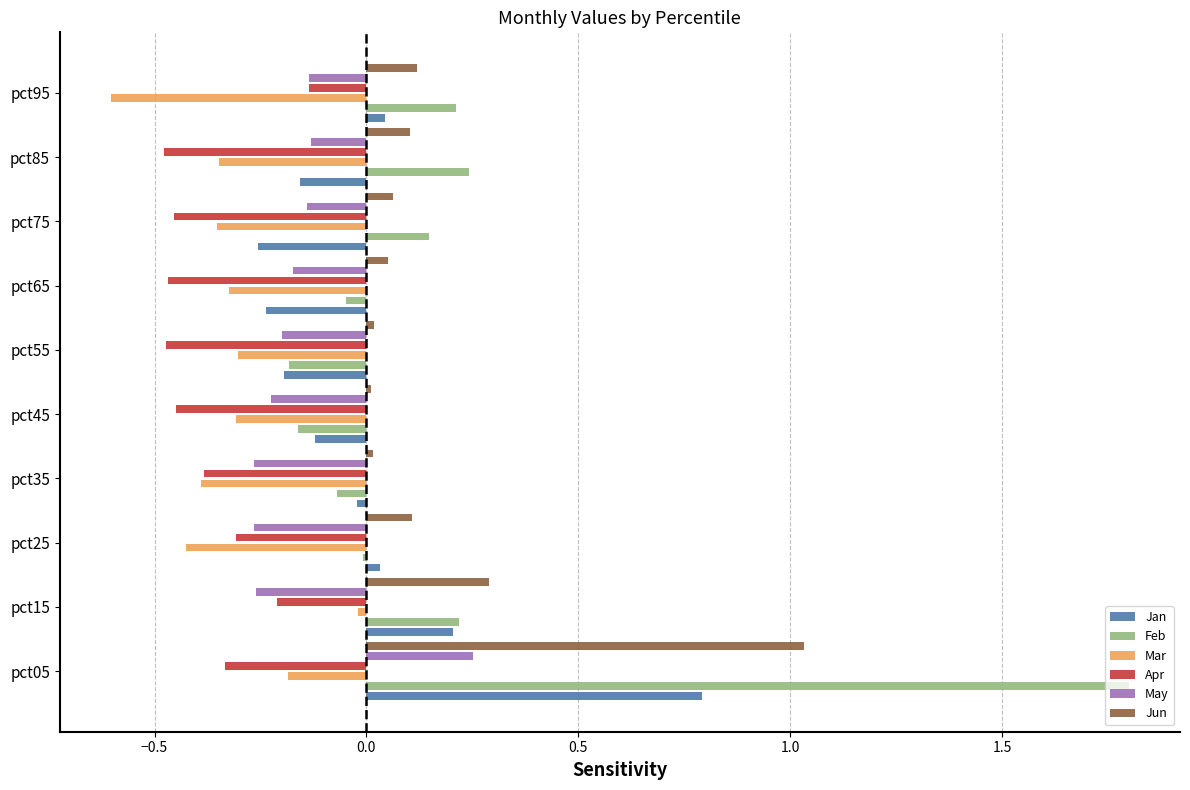

How many values in the Feb series are below 0?

5